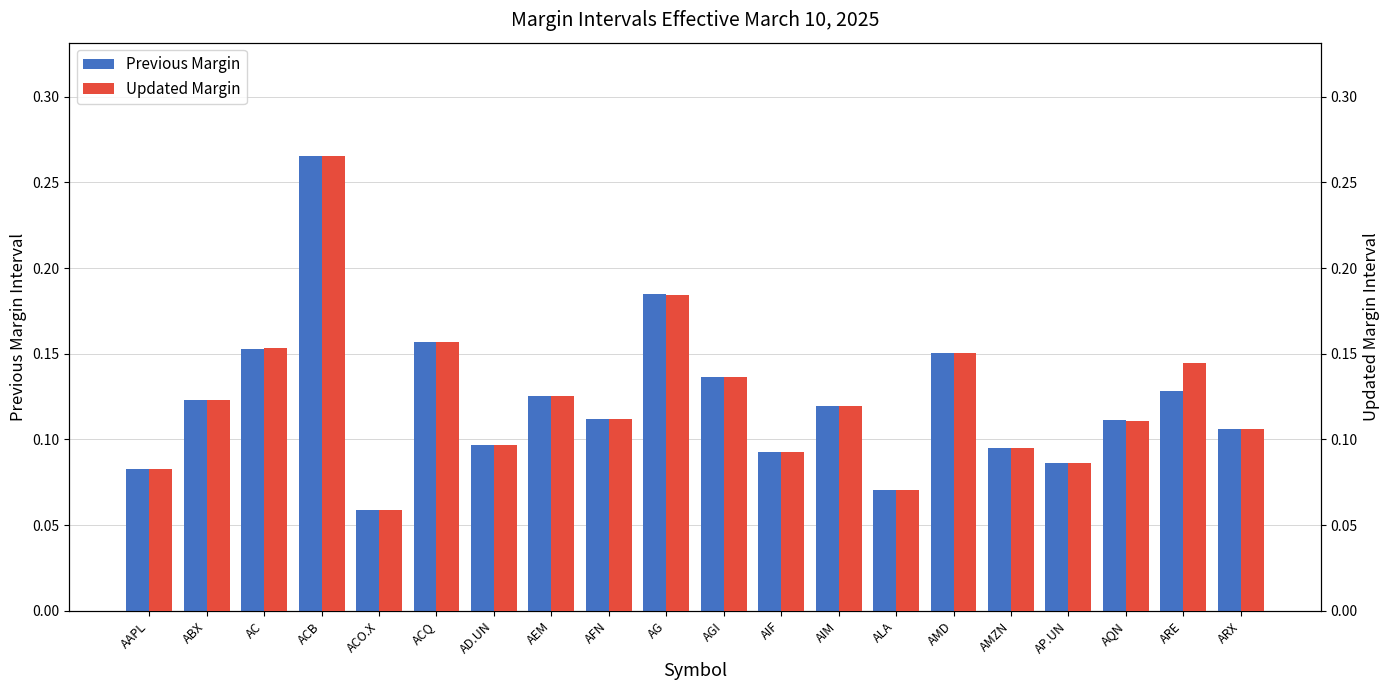

Reading right to left, extract all data points from this chart.

Previous Margin: 0.1	0.1	0.1	0.1	0.1	0.2	0.1	0.1	0.1	0.1	0.2	0.1	0.1	0.1	0.2	0.1	0.3	0.2	0.1	0.1
Updated Margin: 0.1	0.1	0.1	0.1	0.1	0.2	0.1	0.1	0.1	0.1	0.2	0.1	0.1	0.1	0.2	0.1	0.3	0.2	0.1	0.1